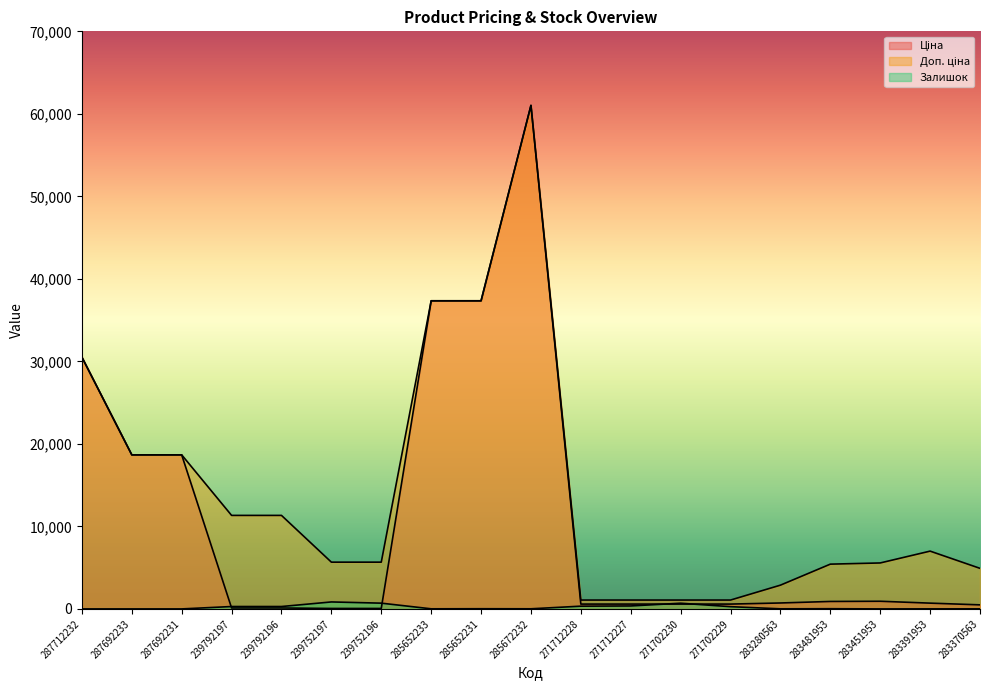

Reading left to right, extract all data points from this chart.

Ціна: 30512.3	18671.5	18671.5	113.3	113.3	56.7	56.7	37343.0	37343.0	61024.7	586.0	586.0	586.0	586.0	719.6	904.3	928.3	700.4	491.7
Доп. ціна: 30512.3	18671.5	18671.5	11334.0	11334.0	5667.0	5667.0	37343.0	37343.0	61024.7	1074.5	1074.5	1074.5	1074.5	2878.5	5425.9	5569.9	7004.3	4917.4
Залишок: 0.0	0.0	0.0	289.0	290.0	845.0	698.0	12.0	22.0	15.0	333.0	359.0	690.0	272.0	11.0	24.0	2.0	8.0	8.0